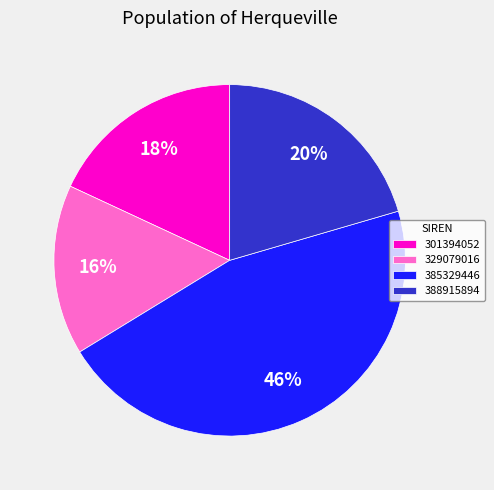

How many slices are in this pie chart?

4